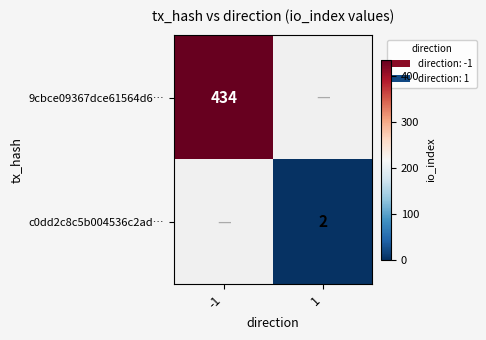

What is the smallest value displayed?

2.0